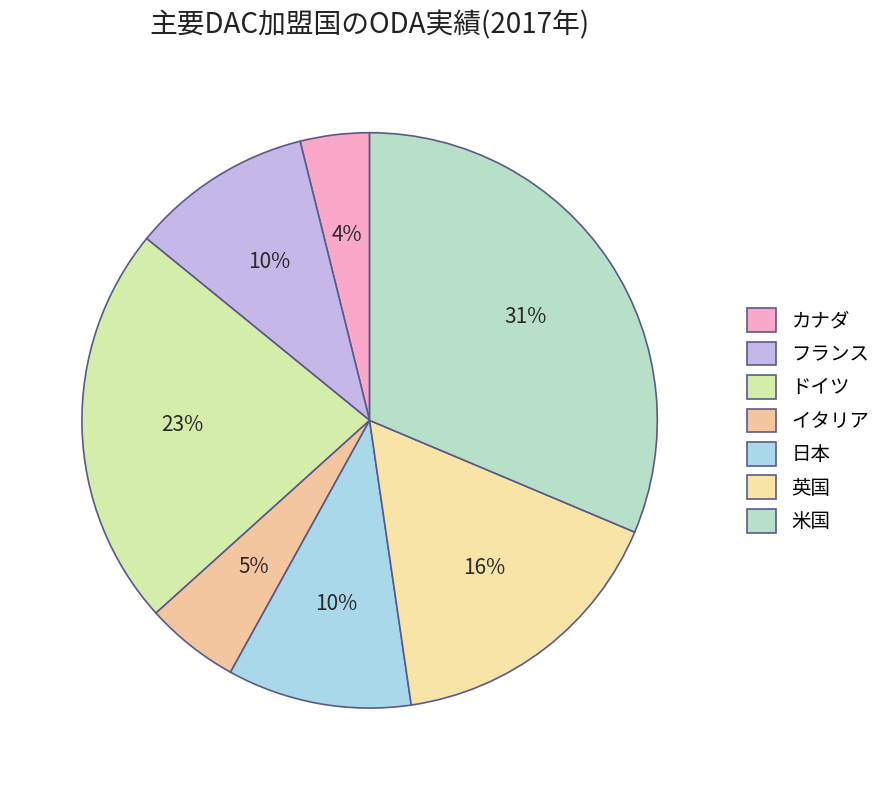

The イタリア slice represents 1% of the pie. True or false?

False